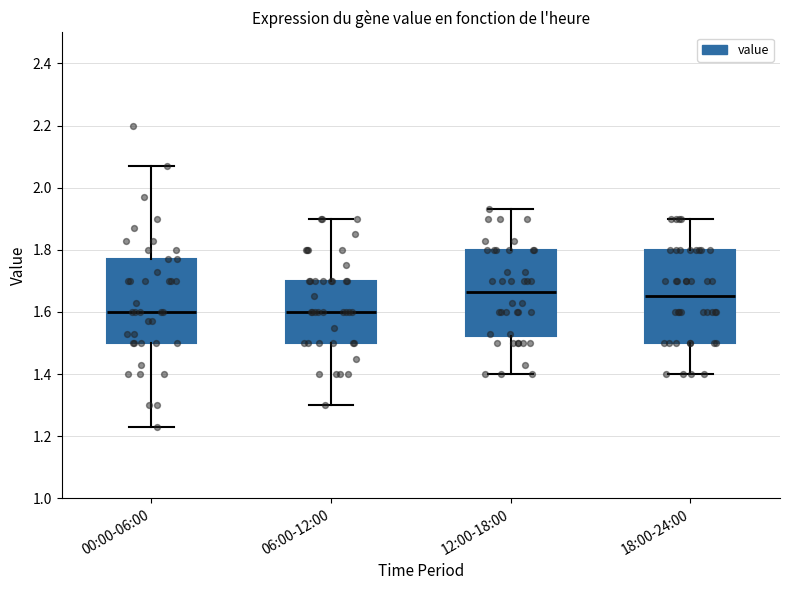

Reading left to right, transcribe this box plot: for each box, give where its median line is, the range the box spans, and where its two whiskers end, as read against the y-axis. The values are not printed on the chart, so give them approximately, as read against the axis.

00:00-06:00: median 1.60, box 1.50 to 1.78, whiskers 1.24 to 2.08
06:00-12:00: median 1.60, box 1.50 to 1.70, whiskers 1.30 to 1.90
12:00-18:00: median 1.66, box 1.52 to 1.80, whiskers 1.40 to 1.94
18:00-24:00: median 1.66, box 1.50 to 1.80, whiskers 1.40 to 1.90